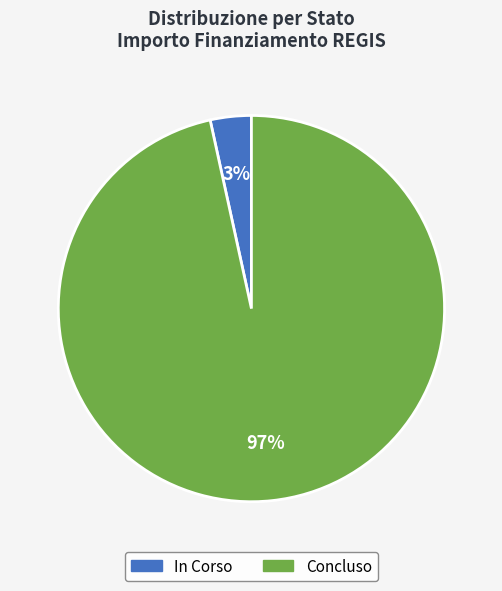

Which slice represents more than half of the pie?

Concluso